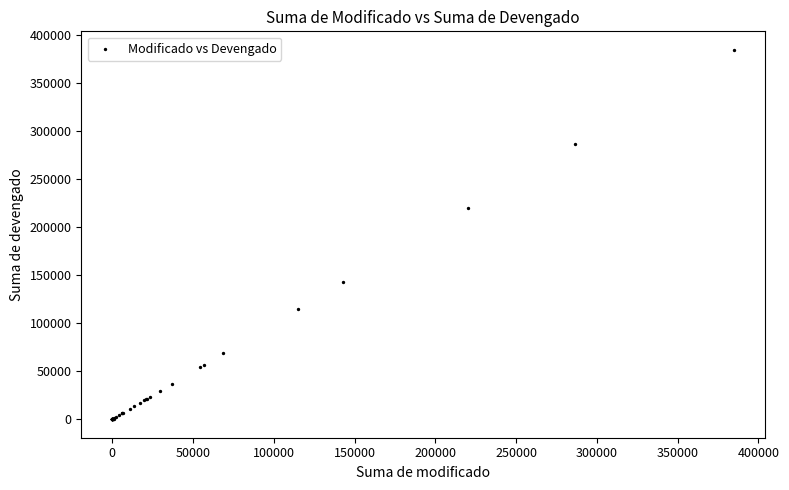

What Y value in the scatter plot is closest to 192509?

220478.0